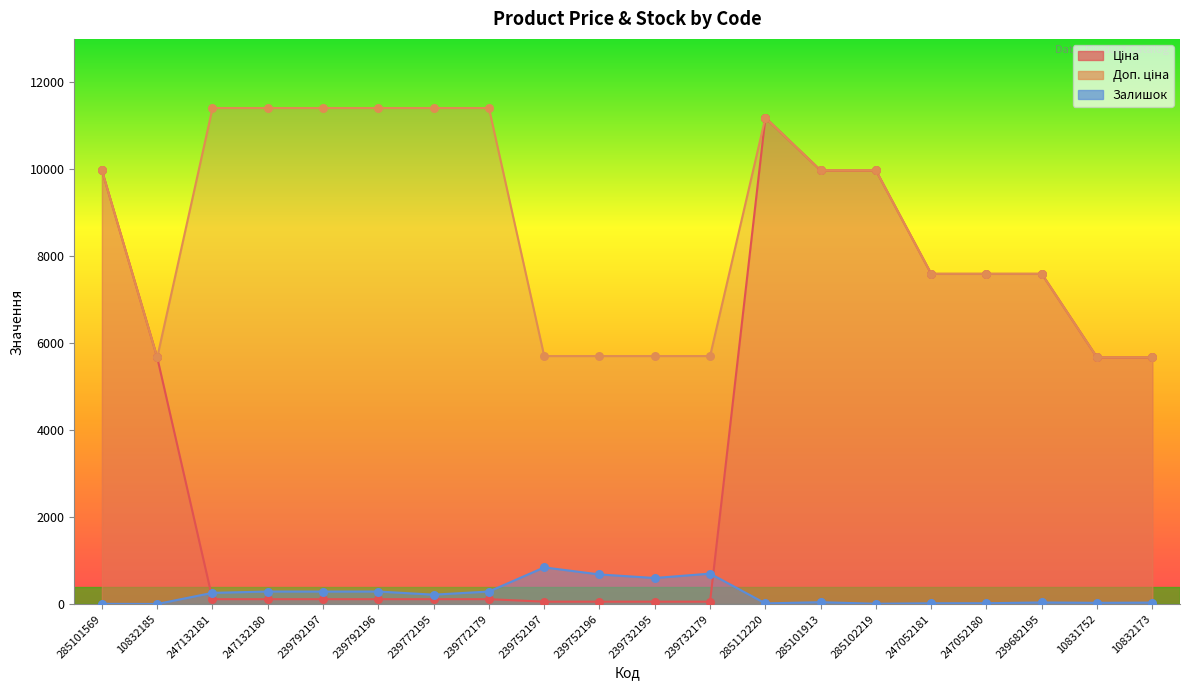

At which category is the sum across all series the highest?

285112220